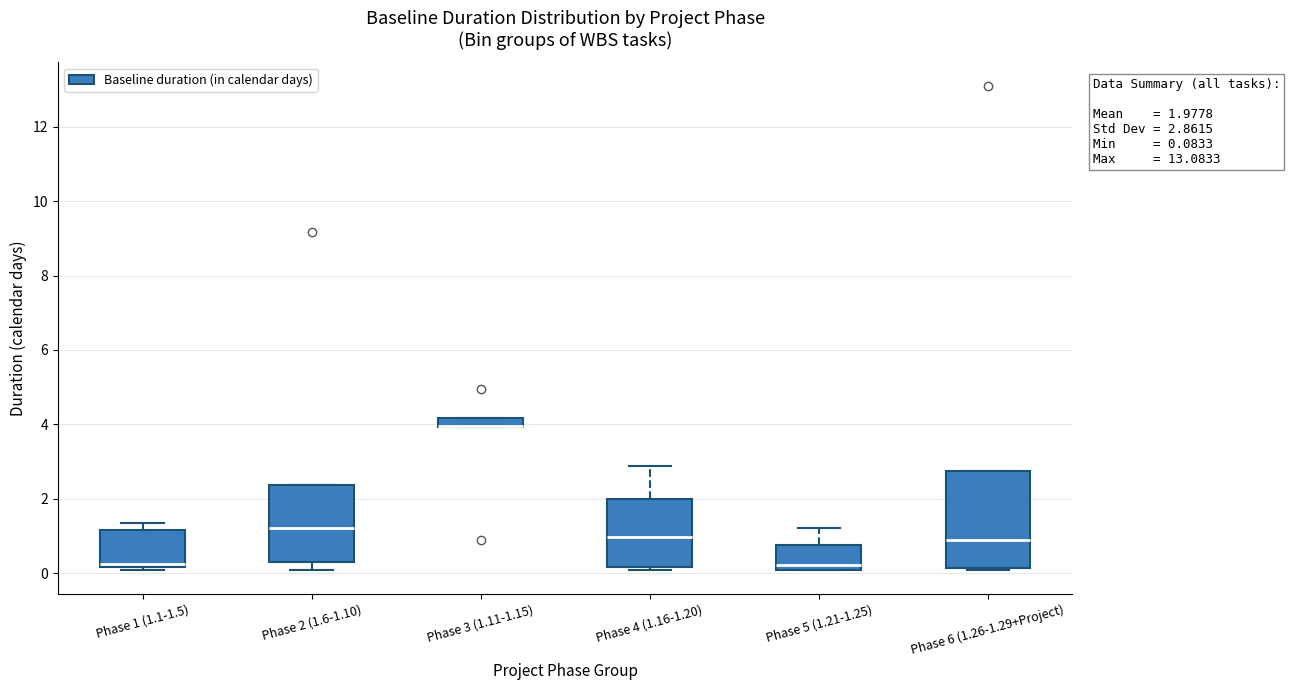

Comparing the boxes themselves (not the whiskers), which one is the tallest?

Phase 6 (1.26-1.29+Project)